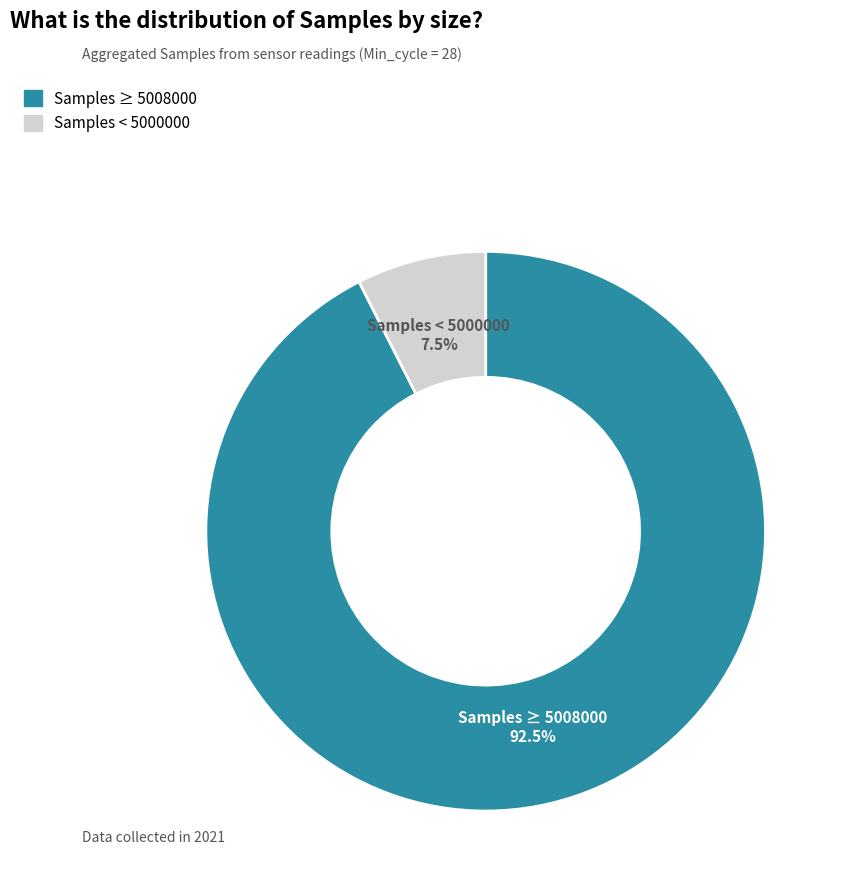

Which has a higher value, Samples < 5000000 or Samples ≥ 5008000?

Samples ≥ 5008000